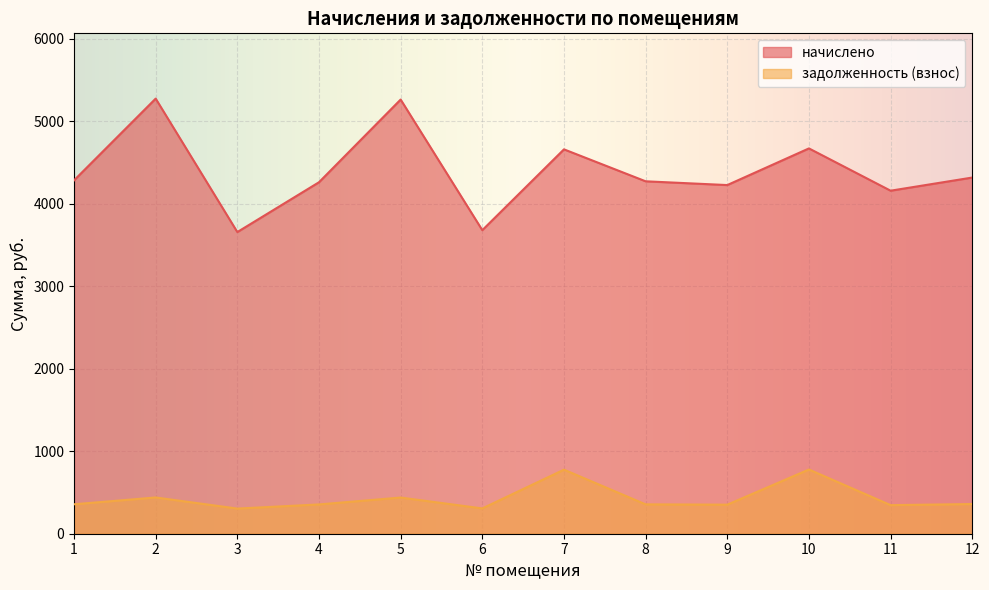

How many values in the задолженность (взнос) series exceed 356?

6